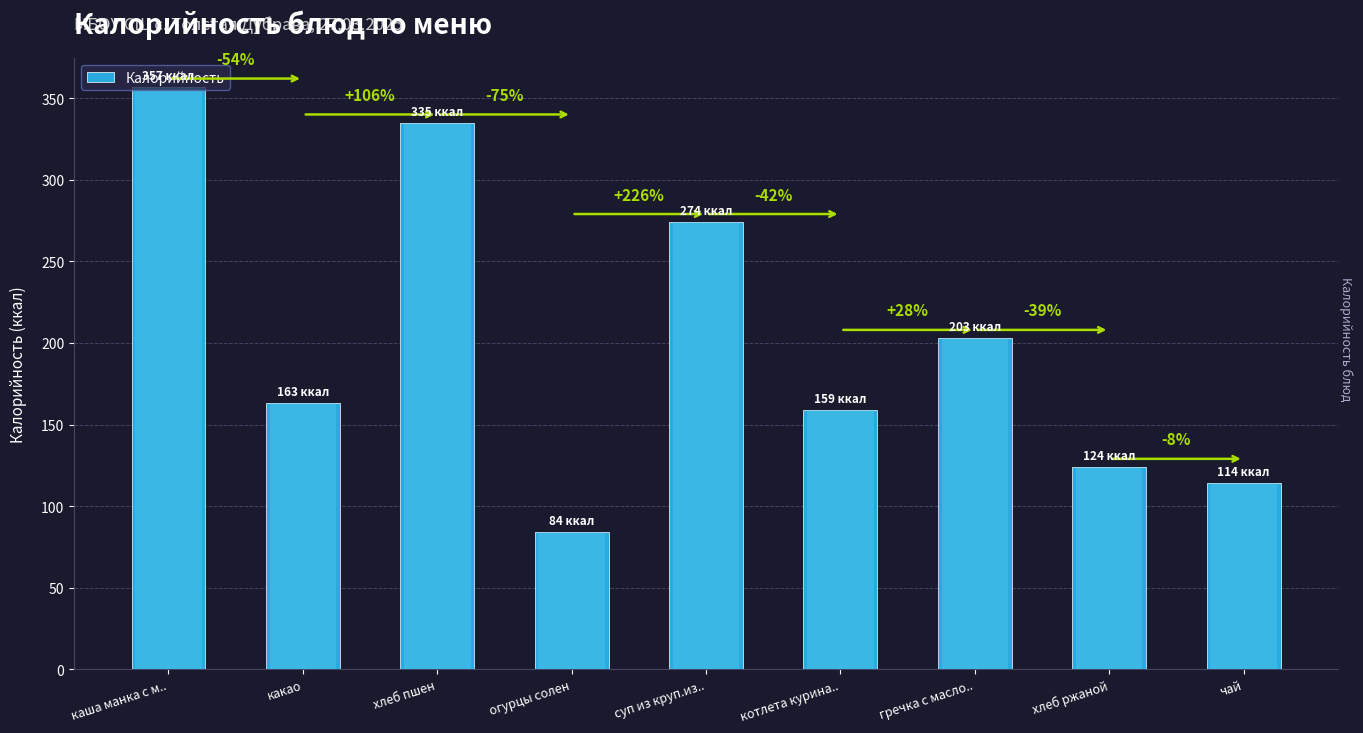

Approximately how many times larger is the value at суп из круп.из.. compared to хлеб ржаной?

2.2